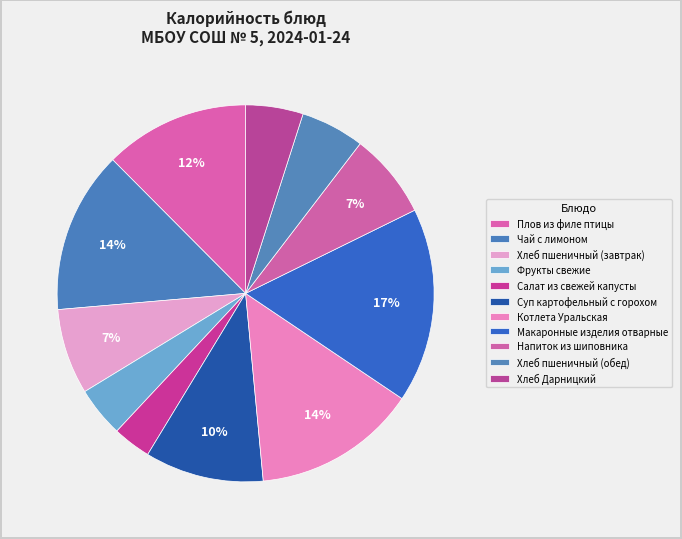

Rank the categories by value from lowest to highest.

Салат из свежей капусты, Фрукты свежие, Хлеб Дарницкий, Хлеб пшеничный (обед), Напиток из шиповника, Хлеб пшеничный (завтрак), Суп картофельный с горохом, Плов из филе птицы, Чай с лимоном, Котлета Уральская, Макаронные изделия отварные